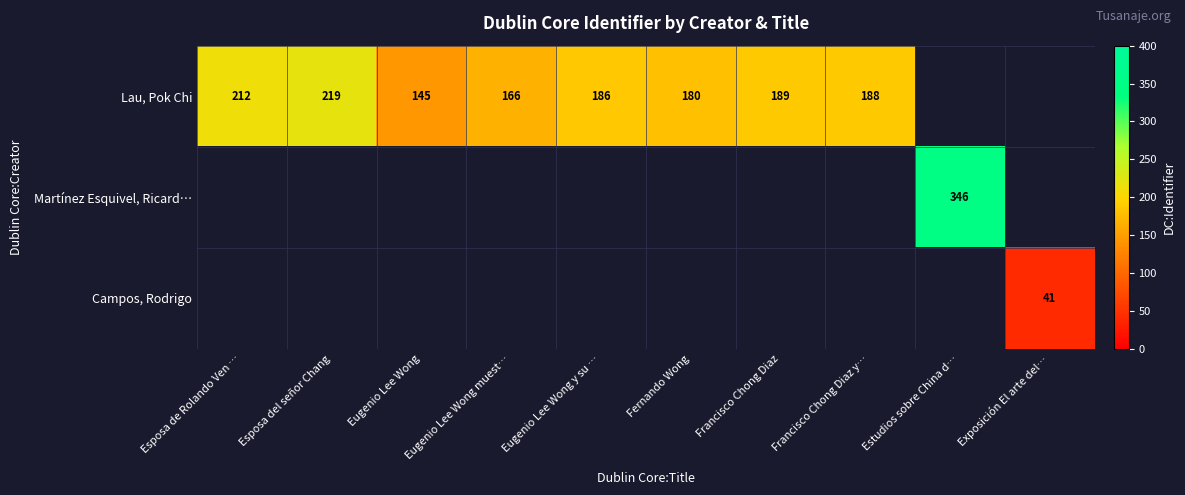

What is the difference between the Lau, Pok Chi values at Eugenio Lee Wong and Esposa del señor Chang?

74